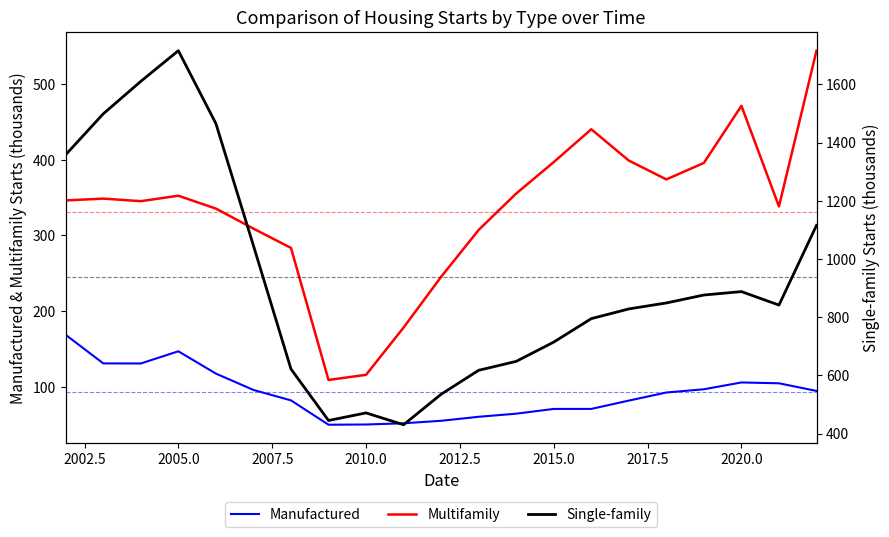

At which label is Manufactured closest to 109?

2020.0